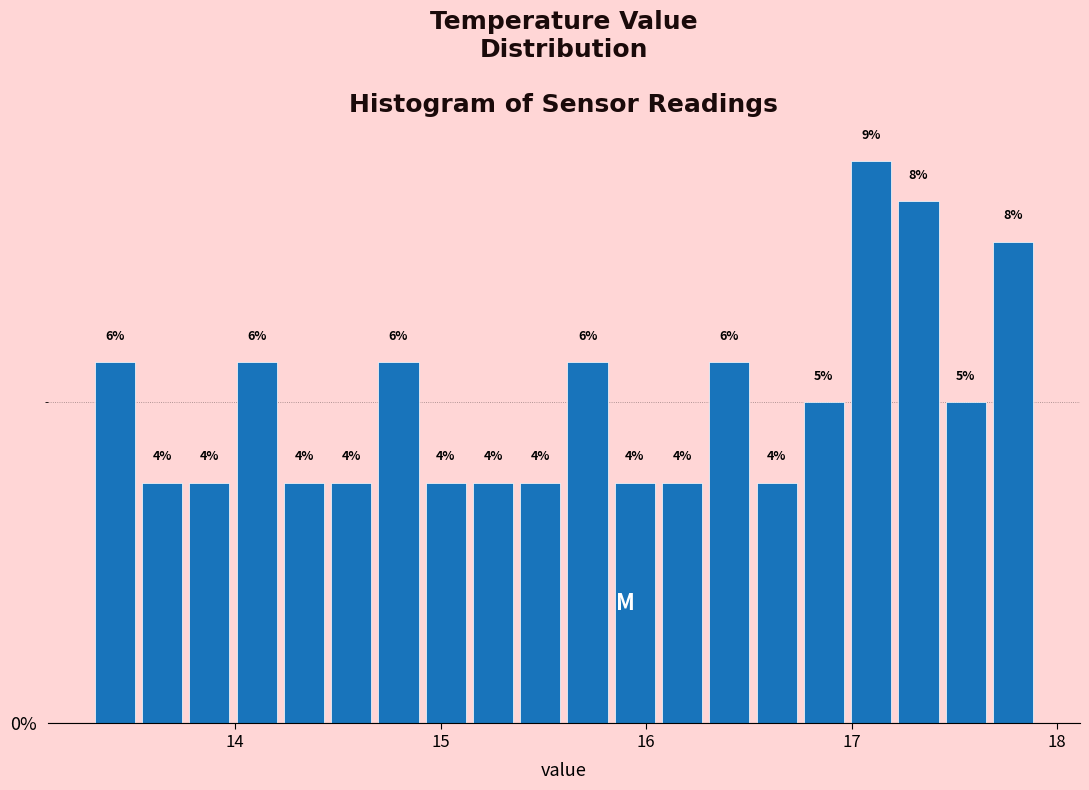

Read against the x-axis, roughly where is the centre of the tallest bar?

17.1